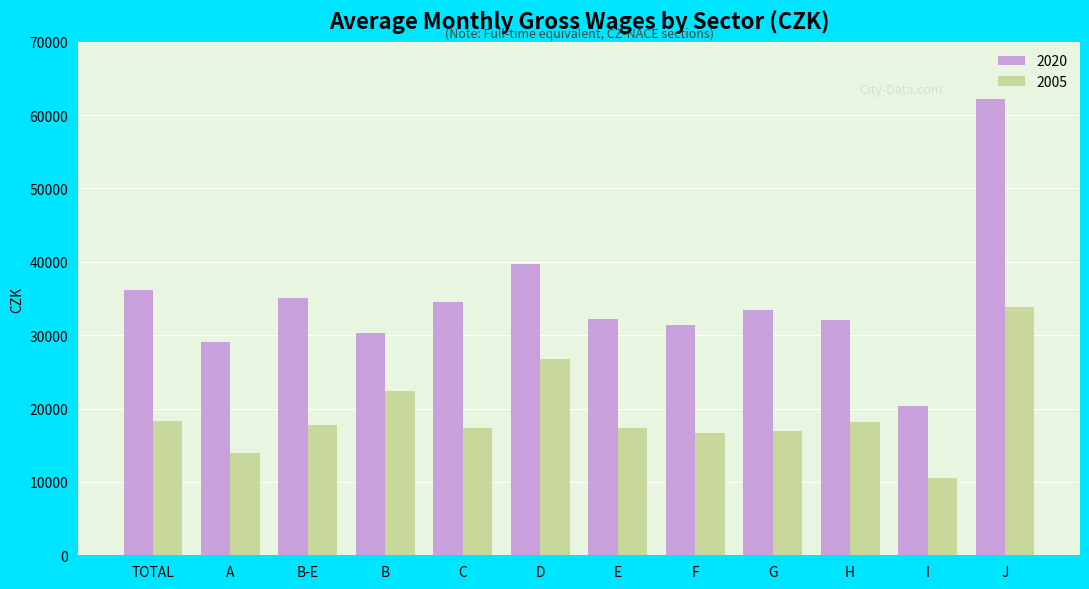

What is the spread (max minus min) of values at H?

13888